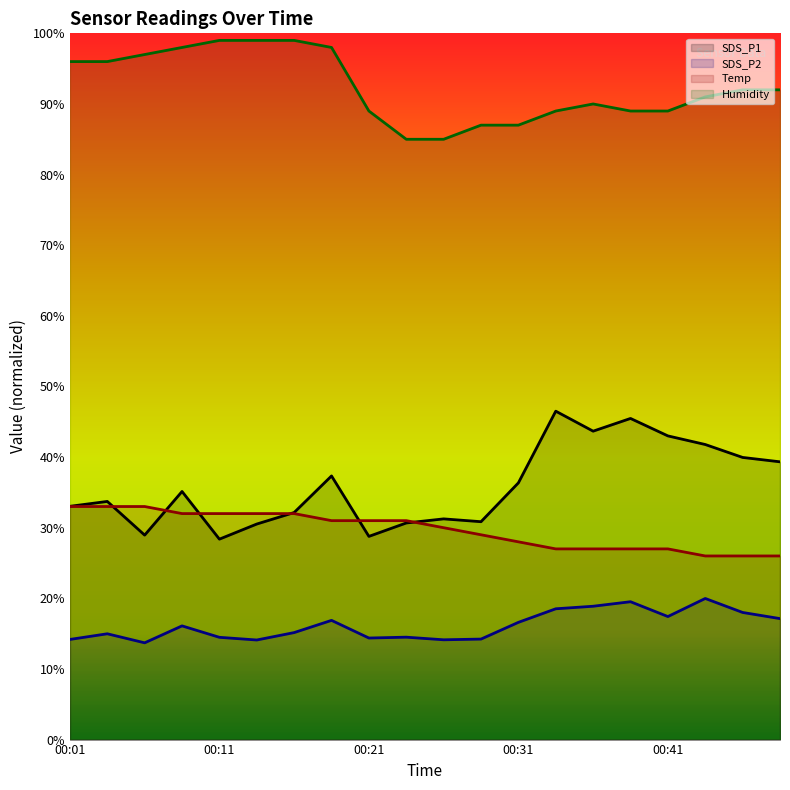

Which category has the highest value across all series?

00:11